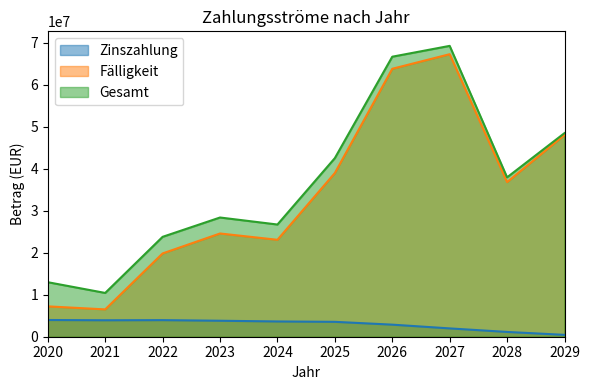

Rank the categories by Zinszahlung value from lowest to highest.

2029, 2028, 2027, 2026, 2025, 2024, 2023, 2021, 2022, 2020